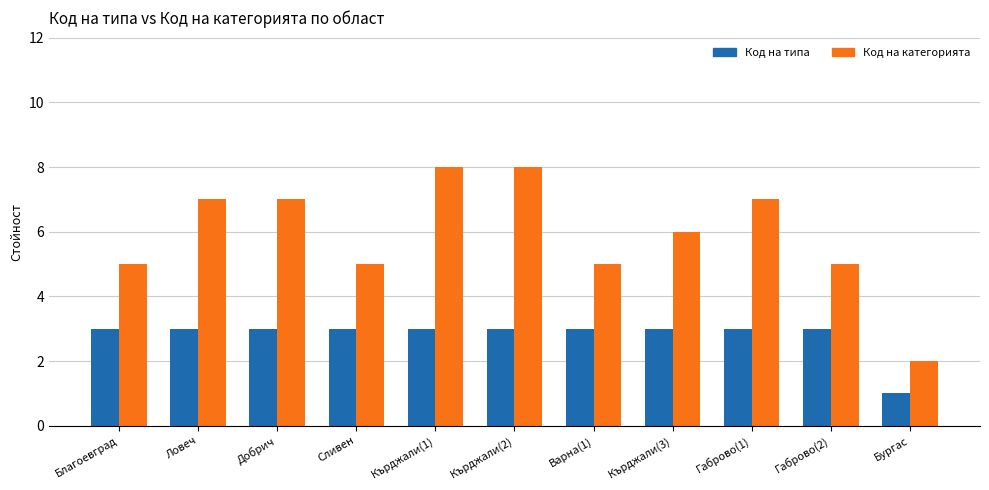

List the series in order of their overall mean, highest first.

Код на категорията, Код на типа